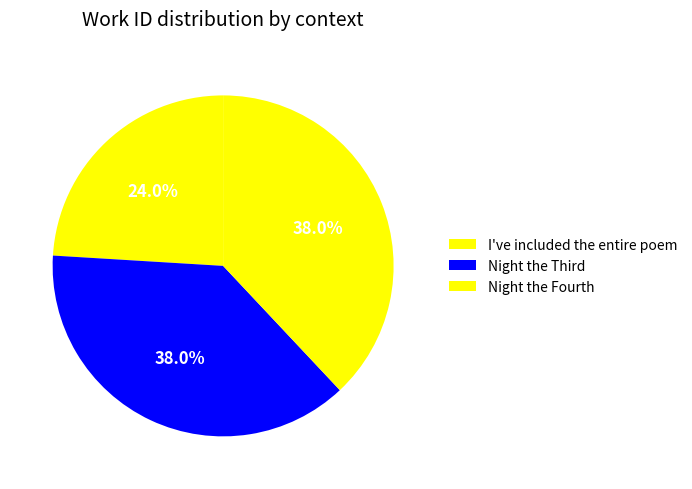

What is the smallest slice in the pie chart?

I've included the entire poem